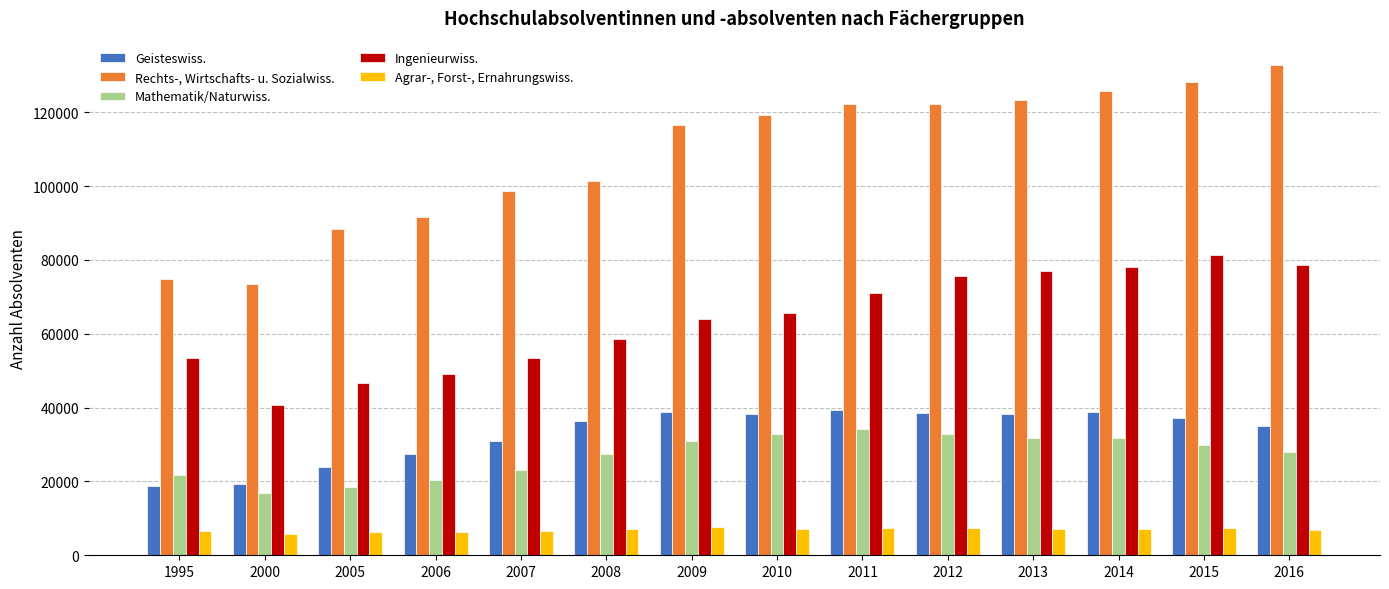

What is the total value across all series at 2006?

194920